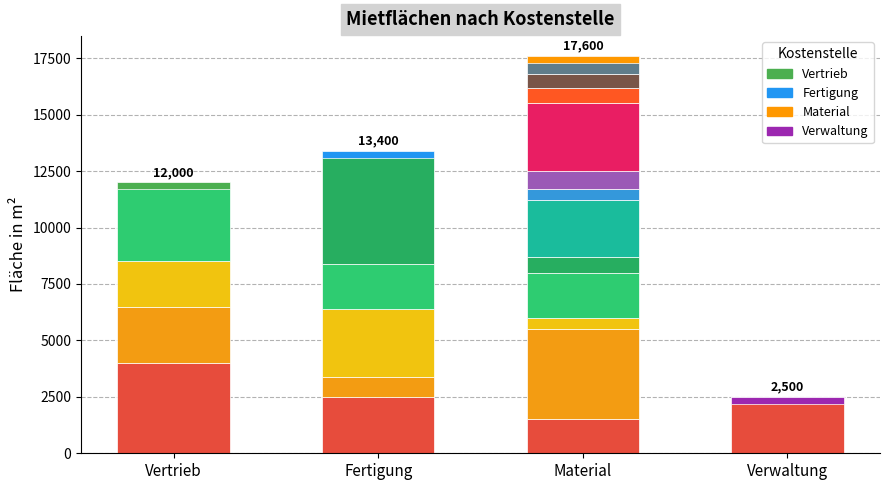

Where is the data nearest to the value 2750?

Fertigung